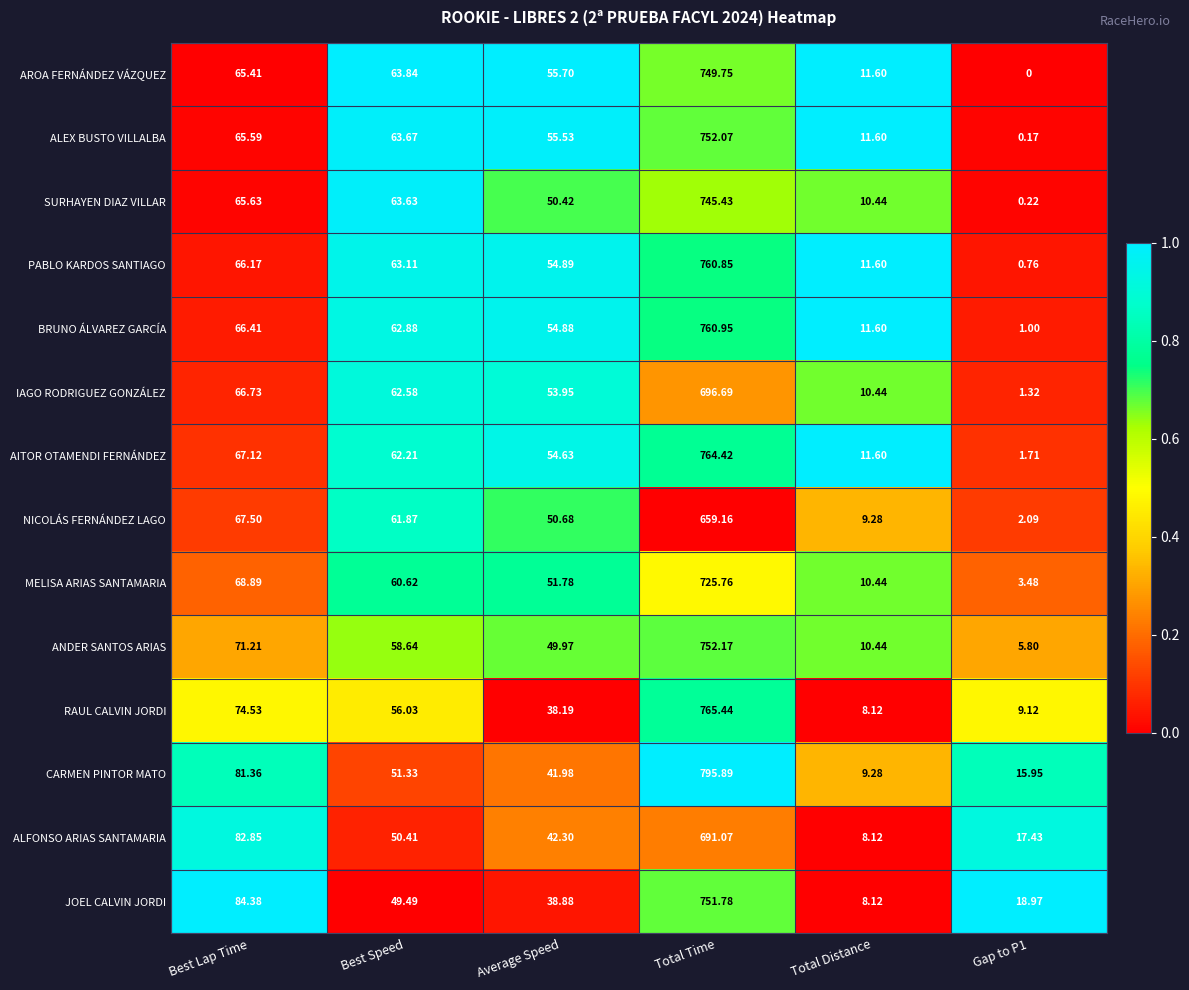

Between Total Time and Total Distance, which series saw the biggest shift?

CARMEN PINTOR MATO